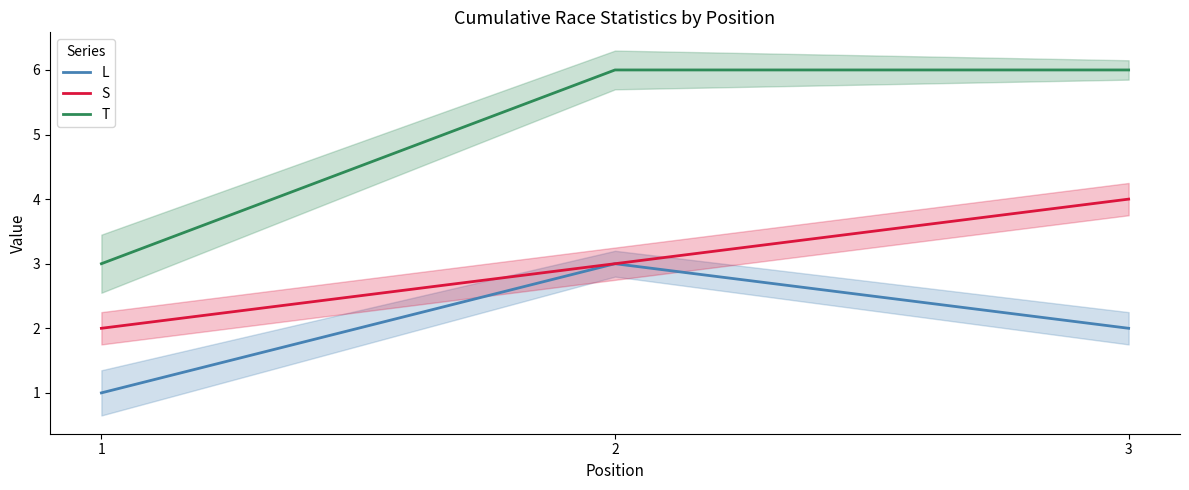

The T series shows 3 at 3. True or false?

False